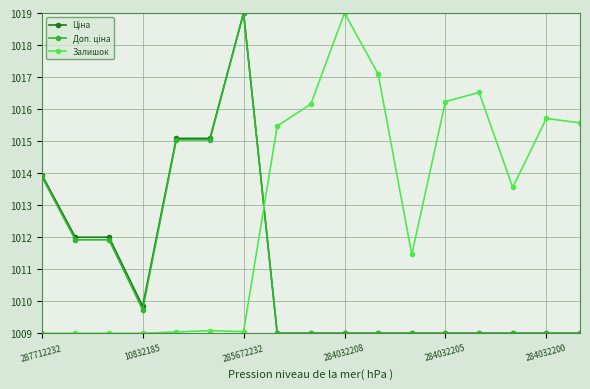

How many lines are shown in the chart?

3